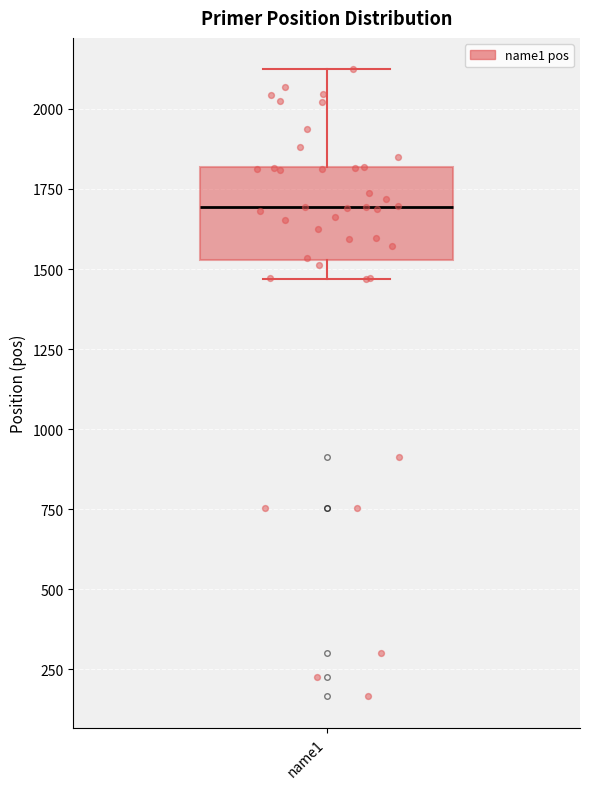

Read this box plot against the y-axis: the position of the median line, the range covered by the box, and the ends of both whiskers. The values are not printed on the chart, so give them approximately, as read against the axis.

median 1700, box 1550 to 1800, whiskers 1450 to 2100